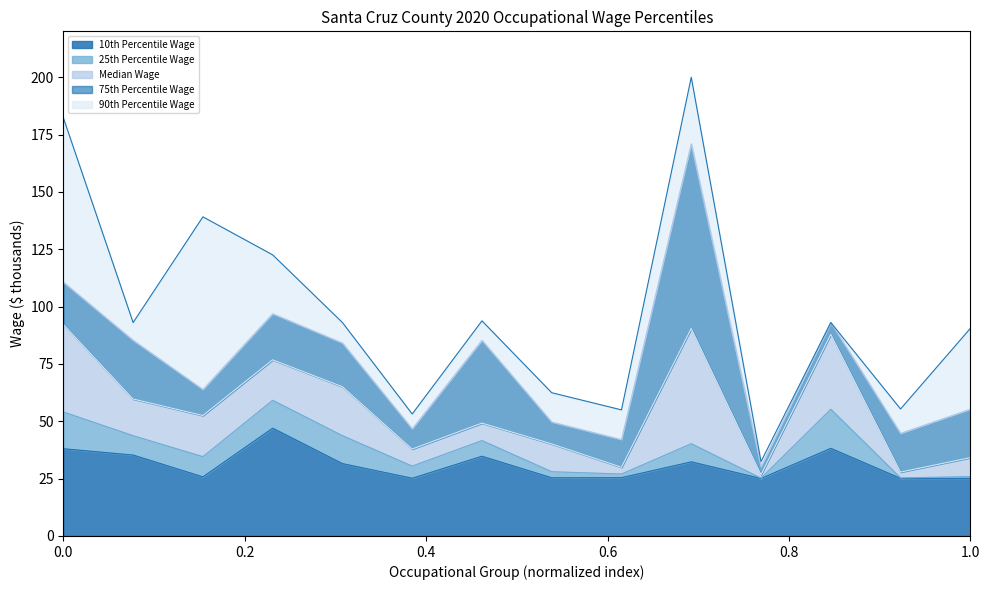

How many distinct data groups are displayed?

5